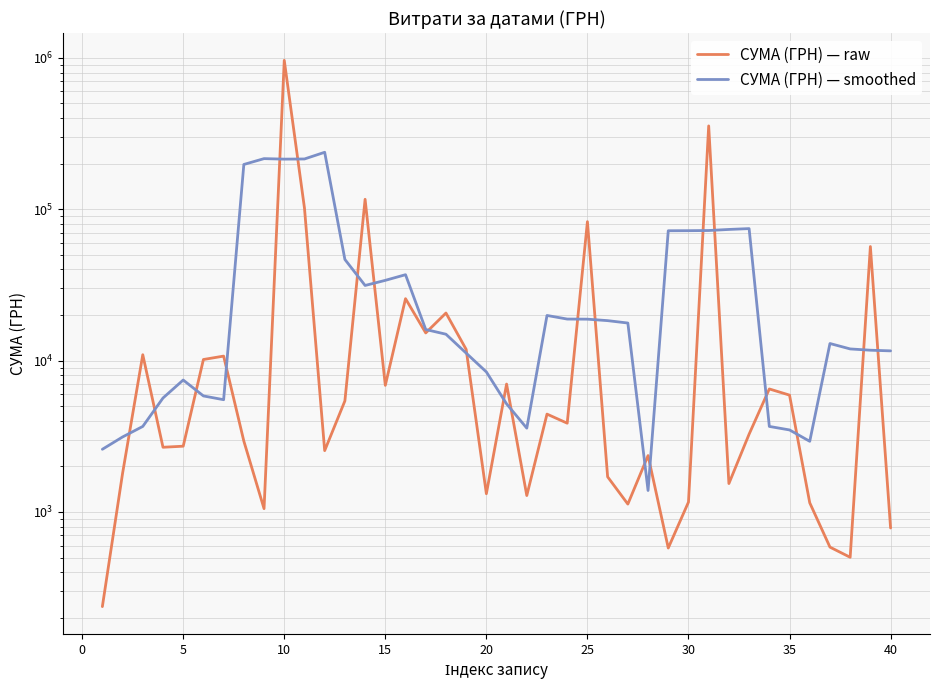

What is the average value of the СУМА (ГРН) — raw series?

46316.2